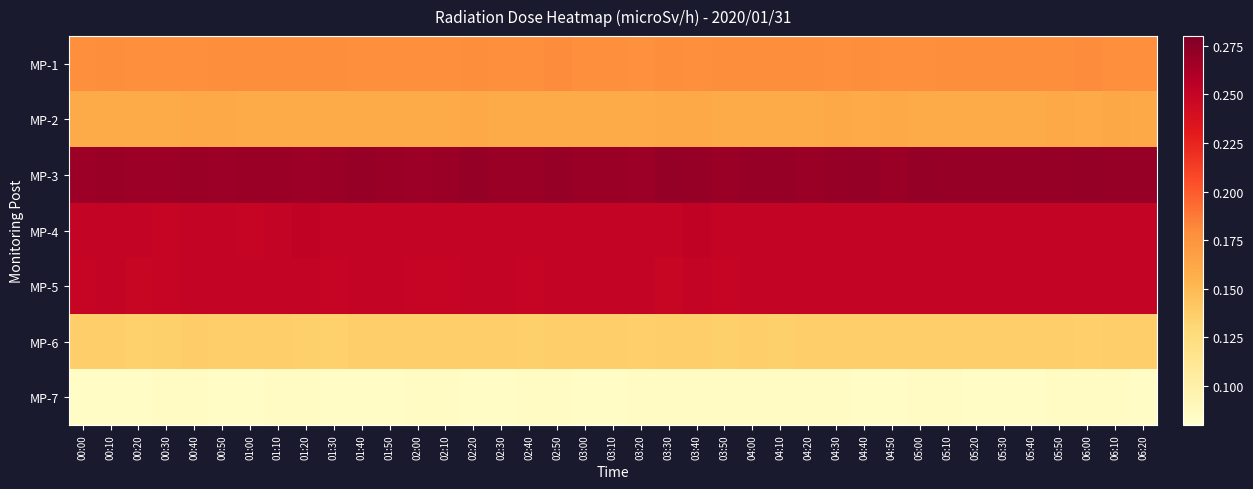

Between 02:50 and 01:10, which is larger?

02:50